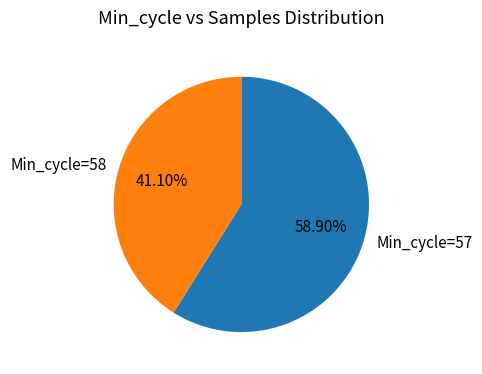

Combined, do Min_cycle=57 and Min_cycle=58 account for over 50%?

Yes